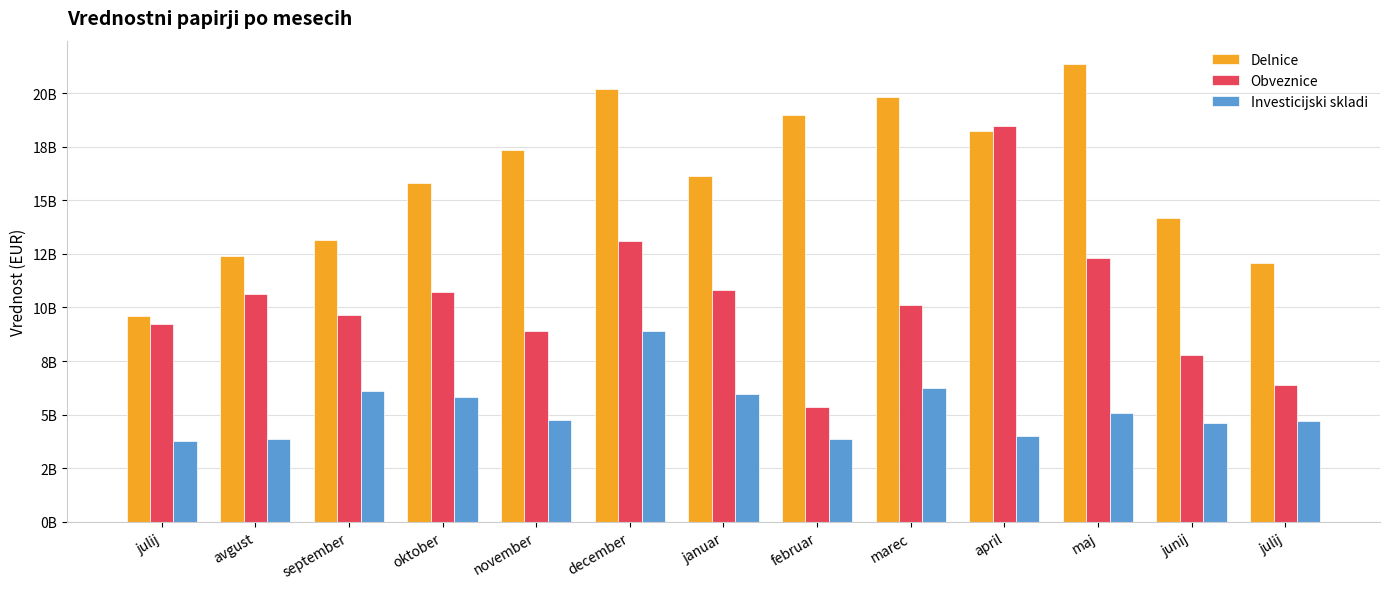

Reading left to right, what are all the values shown in this chart?

Delnice: julij=9590567834.4	avgust=12389190711.3	september=13141318660.6	oktober=15816772642.1	november=17357464466.7	december=20206716475.6	januar=16140126433.6	februar=18956807689.6	marec=19829140048.6	april=18216980068.8	maj=21375564212.7	junij=14163633738.5	julij=12061787612.4
Obveznice: julij=9235787359.1	avgust=10611794909.9	september=9636855458.1	oktober=10739212810.2	november=8886235178.1	december=13124076290.8	januar=10796498090.3	februar=5381291517.7	marec=10128404590.4	april=18483792517.9	maj=12302753397.5	junij=7775169263.9	julij=6408248918.7
Investicijski skladi: julij=3780833932.2	avgust=3851062688.5	september=6113552967.6	oktober=5813047040.0	november=4752516578.2	december=8903239389.0	januar=5974708428.3	februar=3843516919.6	marec=6236421022.8	april=4026300357.5	maj=5093798373.5	junij=4620924722.2	julij=4696174934.7